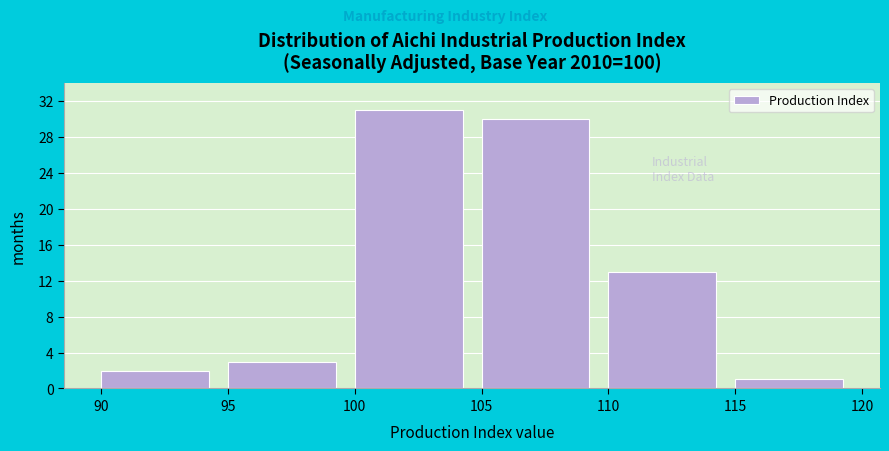

What is the height of the bar covering 110 to 115 on the x-axis? The values are not printed on the chart, so give them approximately, as read against the axis.

13